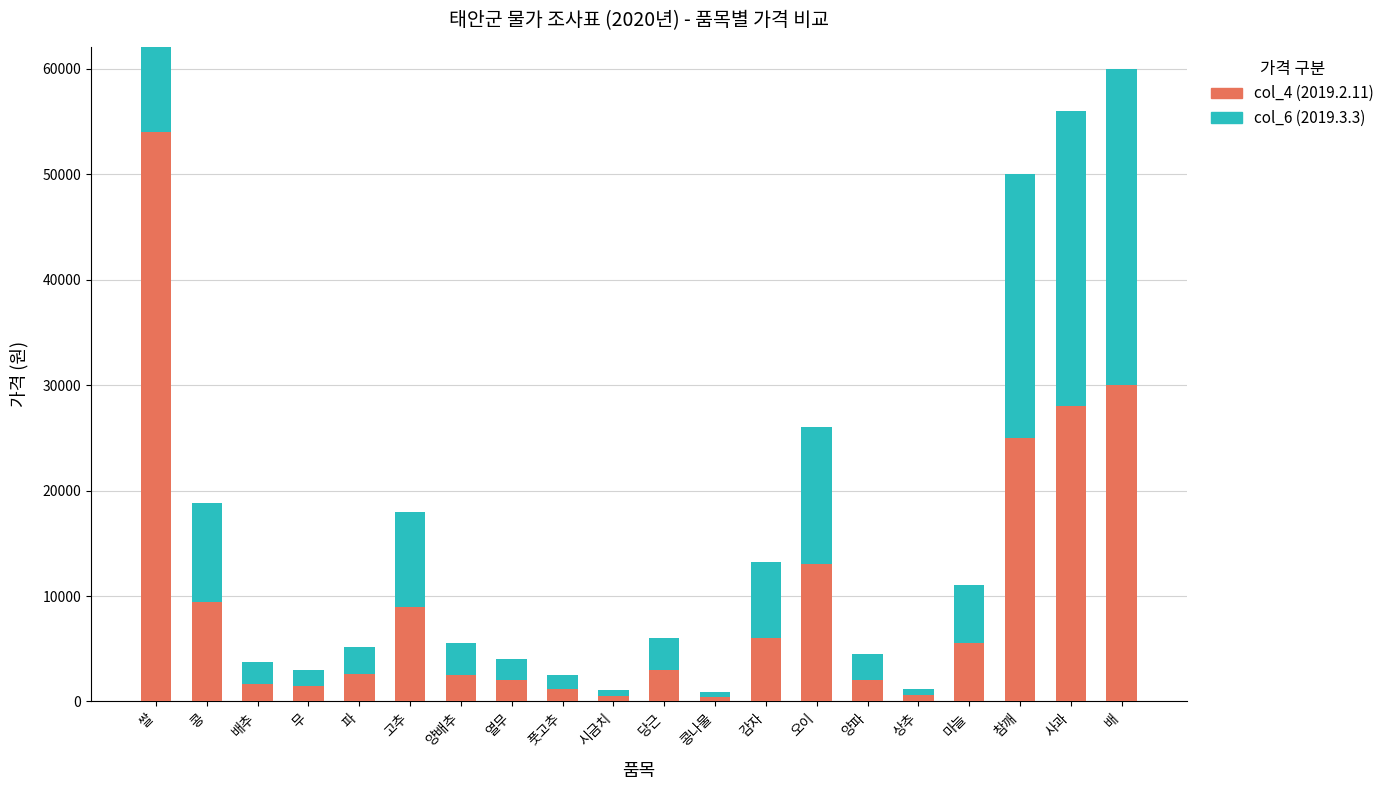

What is the total value across all series at 양파?

4500